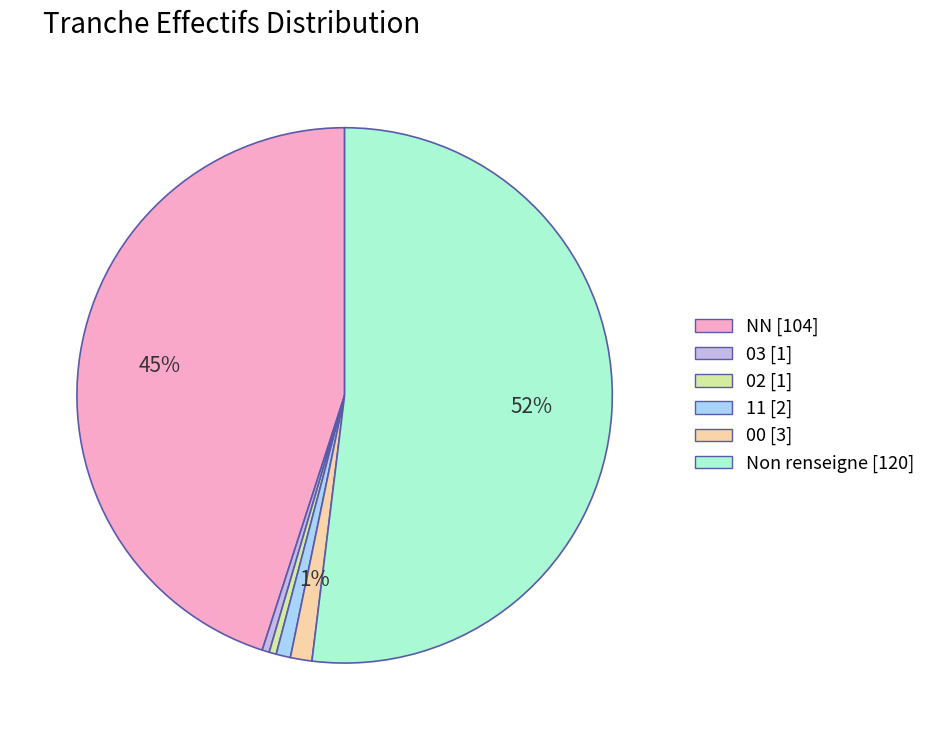

How many slices are in this pie chart?

6